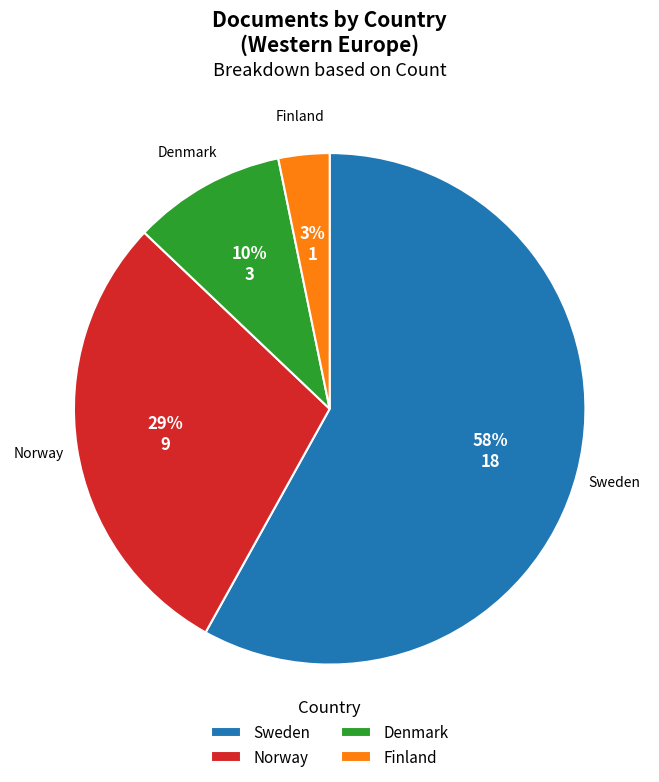

Which has a higher value, Norway or Denmark?

Norway